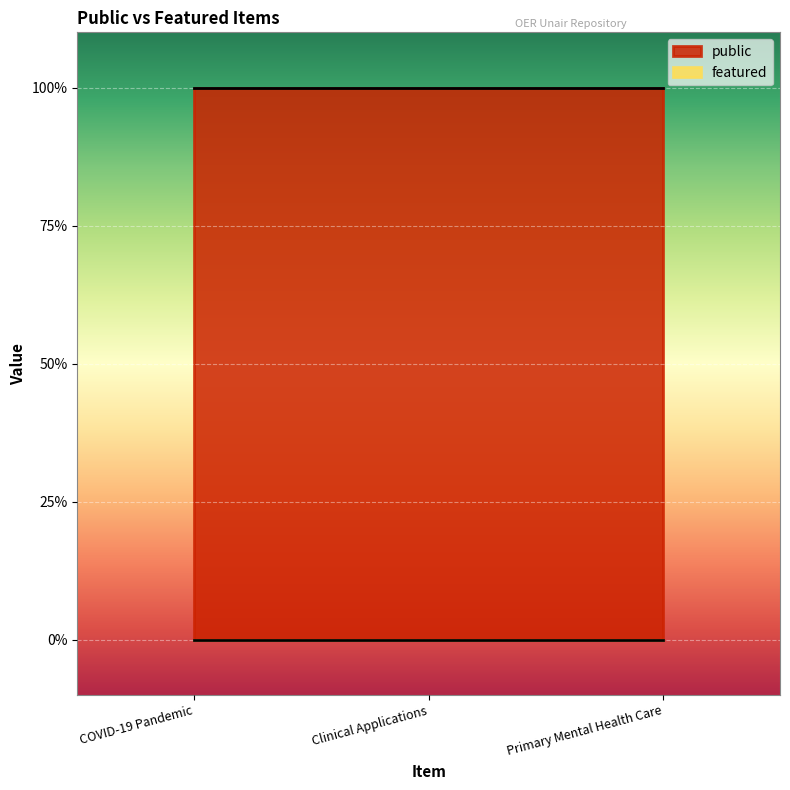

At which label does public reach its minimum?

COVID-19 Pandemic